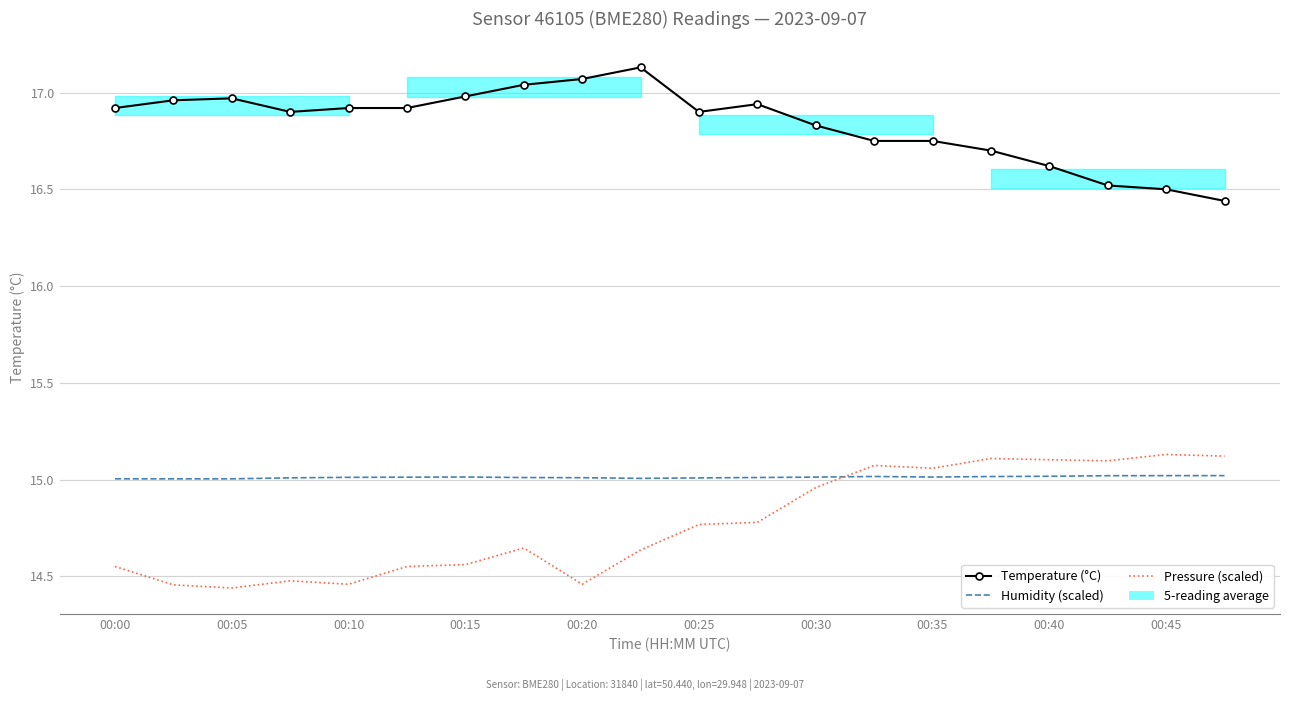

How many categories are shown in the chart?

20